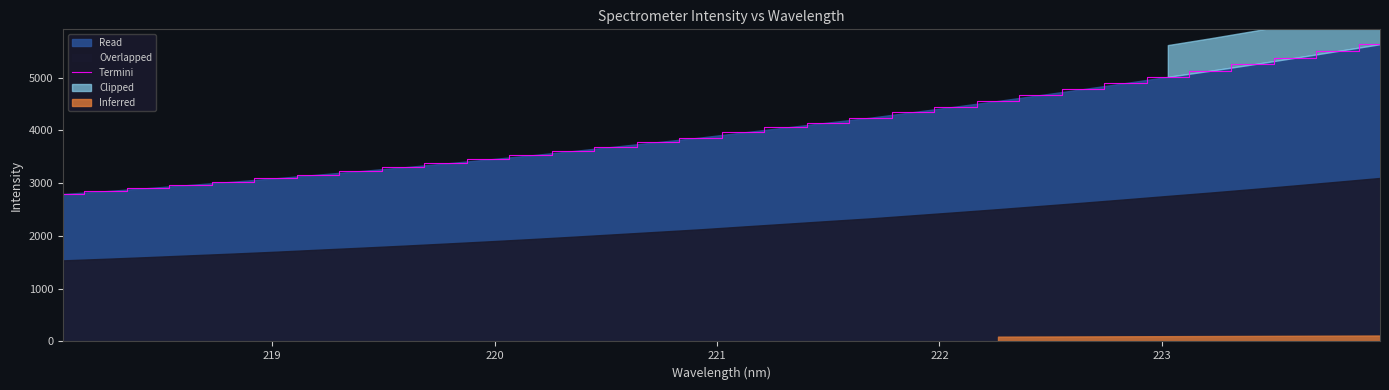

True or false: the data has more than 0 interior local peaks.

False